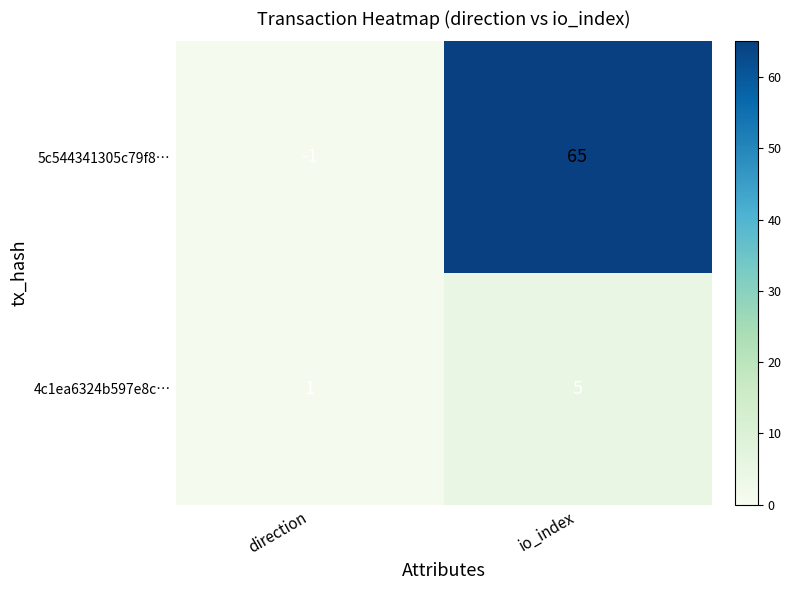

Rank the categories by 5c544341305c79f8… value from highest to lowest.

io_index, direction